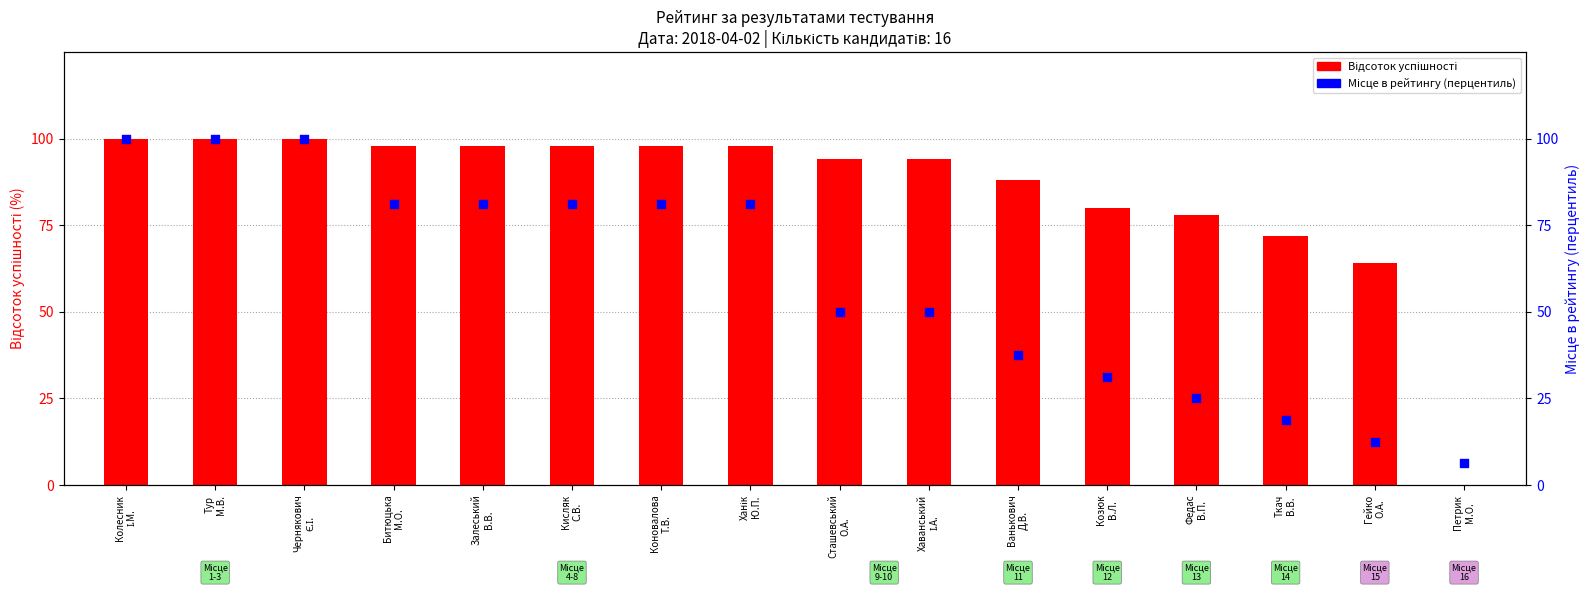

Which series reaches the minimum Y coordinate?

Відсоток успішності